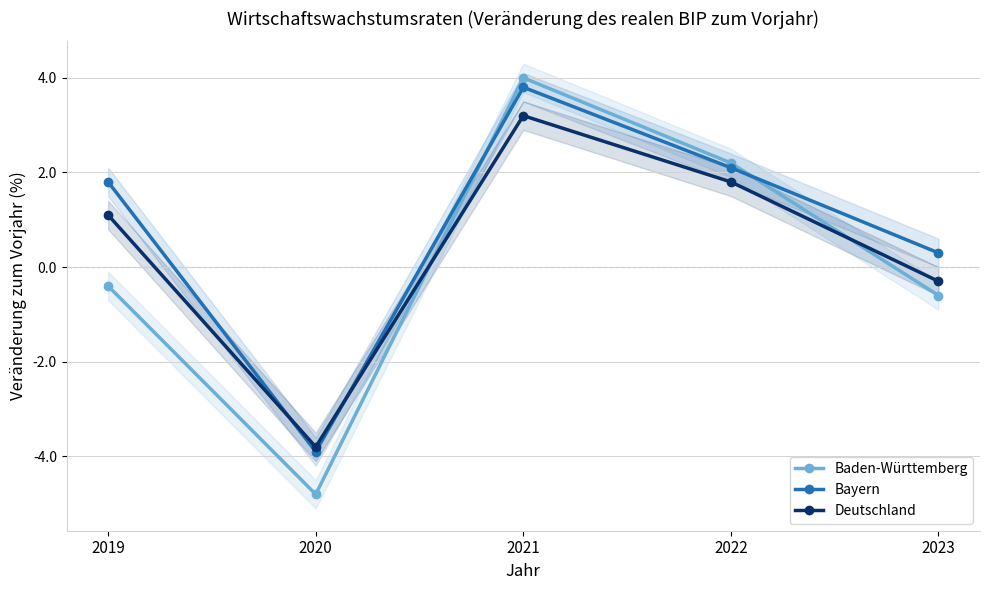

Reading left to right, transcribe all the data shown in this chart.

Baden-Württemberg: 2019=-0.4	2020=-4.8	2021=4.0	2022=2.2	2023=-0.6
Bayern: 2019=1.8	2020=-3.9	2021=3.8	2022=2.1	2023=0.3
Deutschland: 2019=1.1	2020=-3.8	2021=3.2	2022=1.8	2023=-0.3